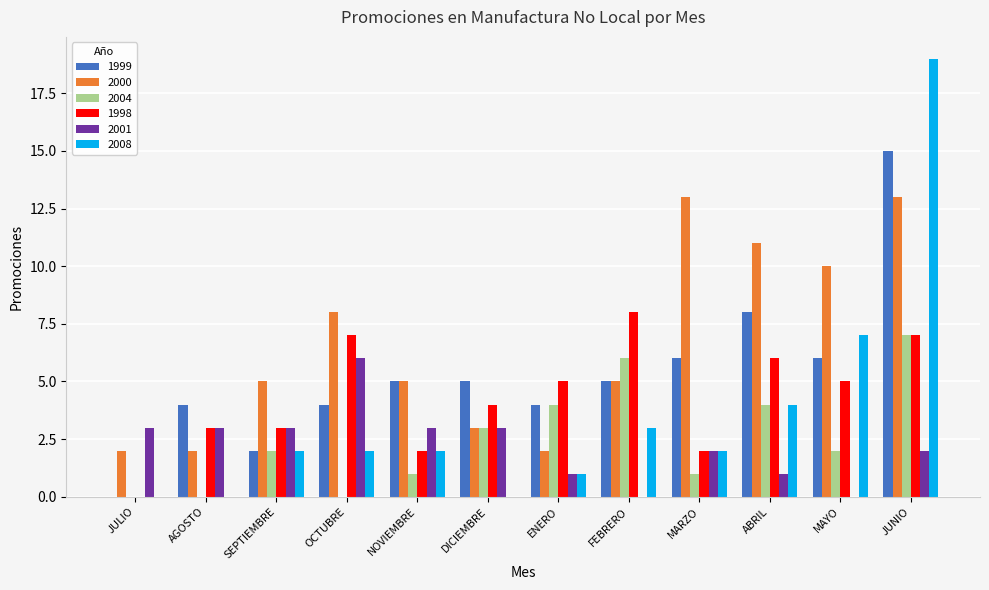

Are the bars horizontal?

No